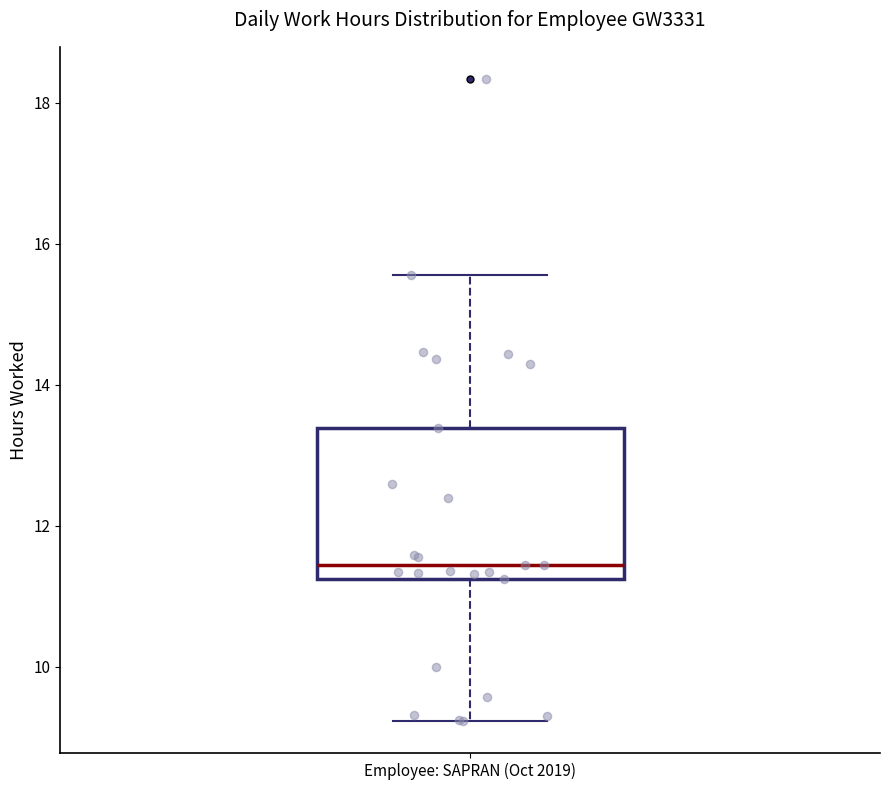

Transcribe this box plot: give where the median line is, the range the box spans, and where the two whiskers end, as read against the y-axis. The values are not printed on the chart, so give them approximately, as read against the axis.

median 11.4, box 11.2 to 13.4, whiskers 9.2 to 15.6